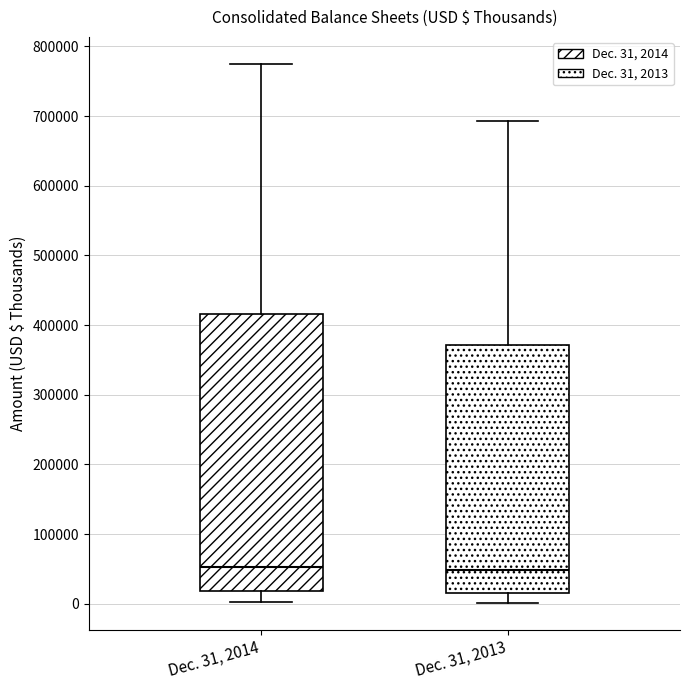

Where does the median line of the box for Dec. 31, 2013 sit on the y-axis? The values are not printed on the chart, so give them approximately, as read against the axis.

50000